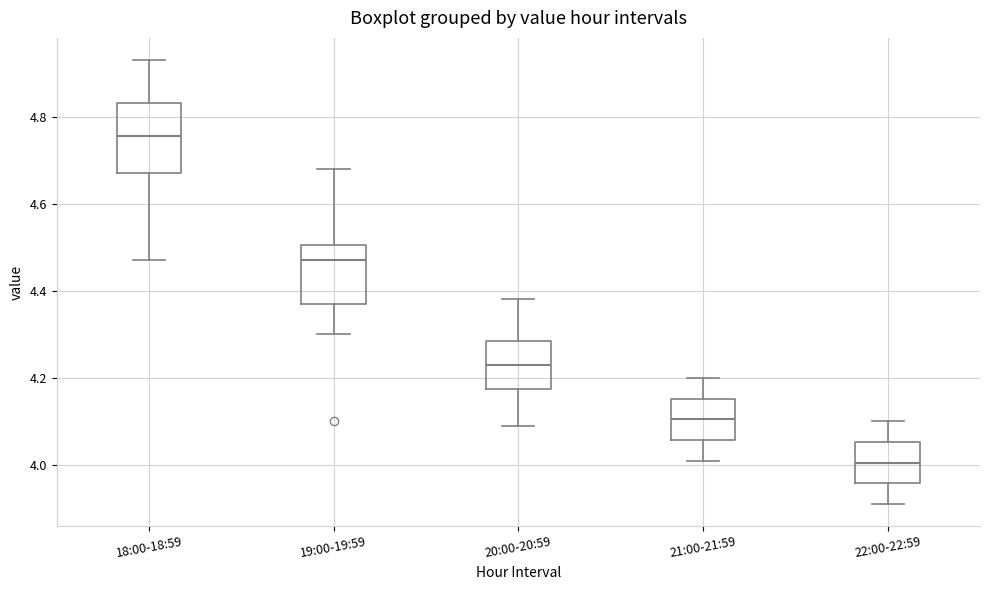

Which box's median line is the highest?

18:00-18:59